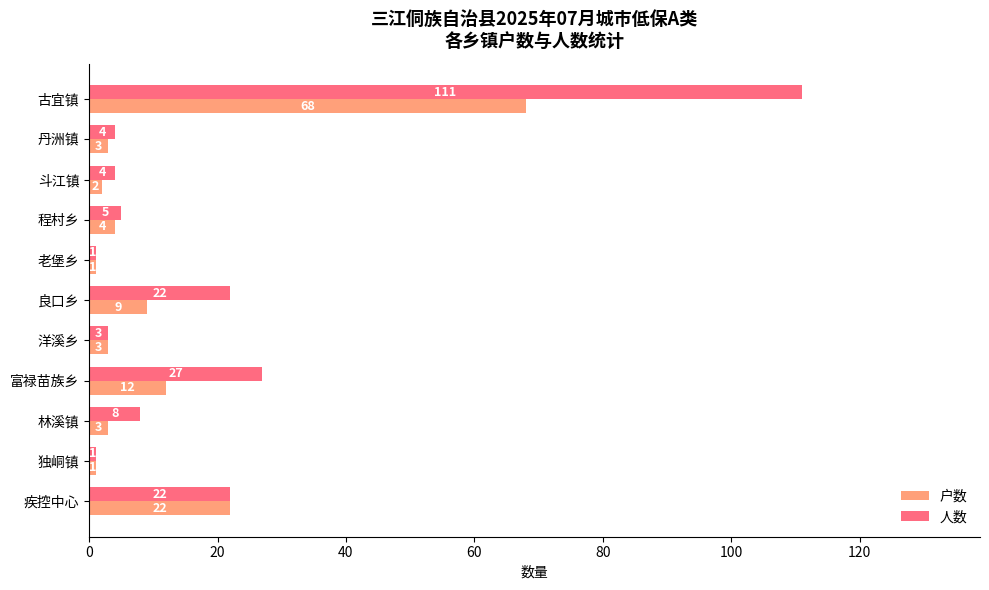

What is the difference between the maximum and minimum values in the 户数 series?

67